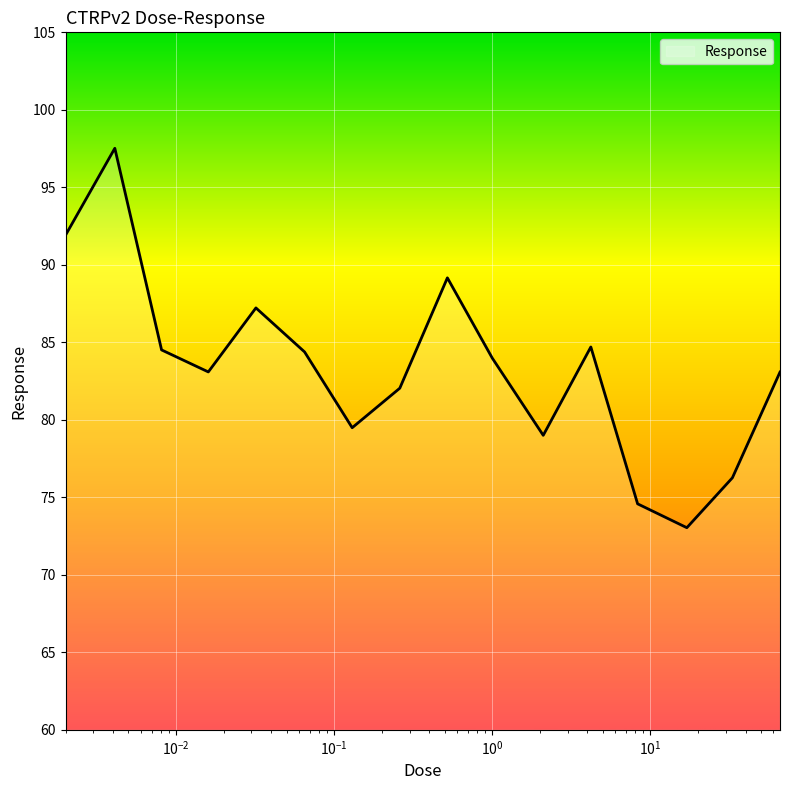

What is the difference between the maximum and minimum values?

24.5